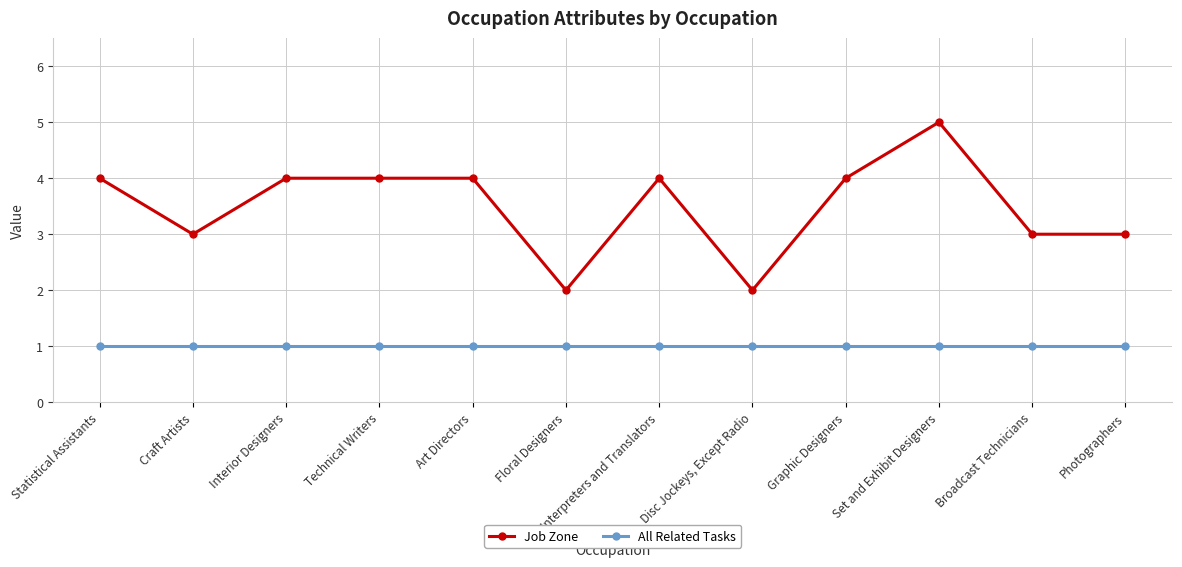

What is the difference between the maximum and minimum values in the Job Zone series?

3